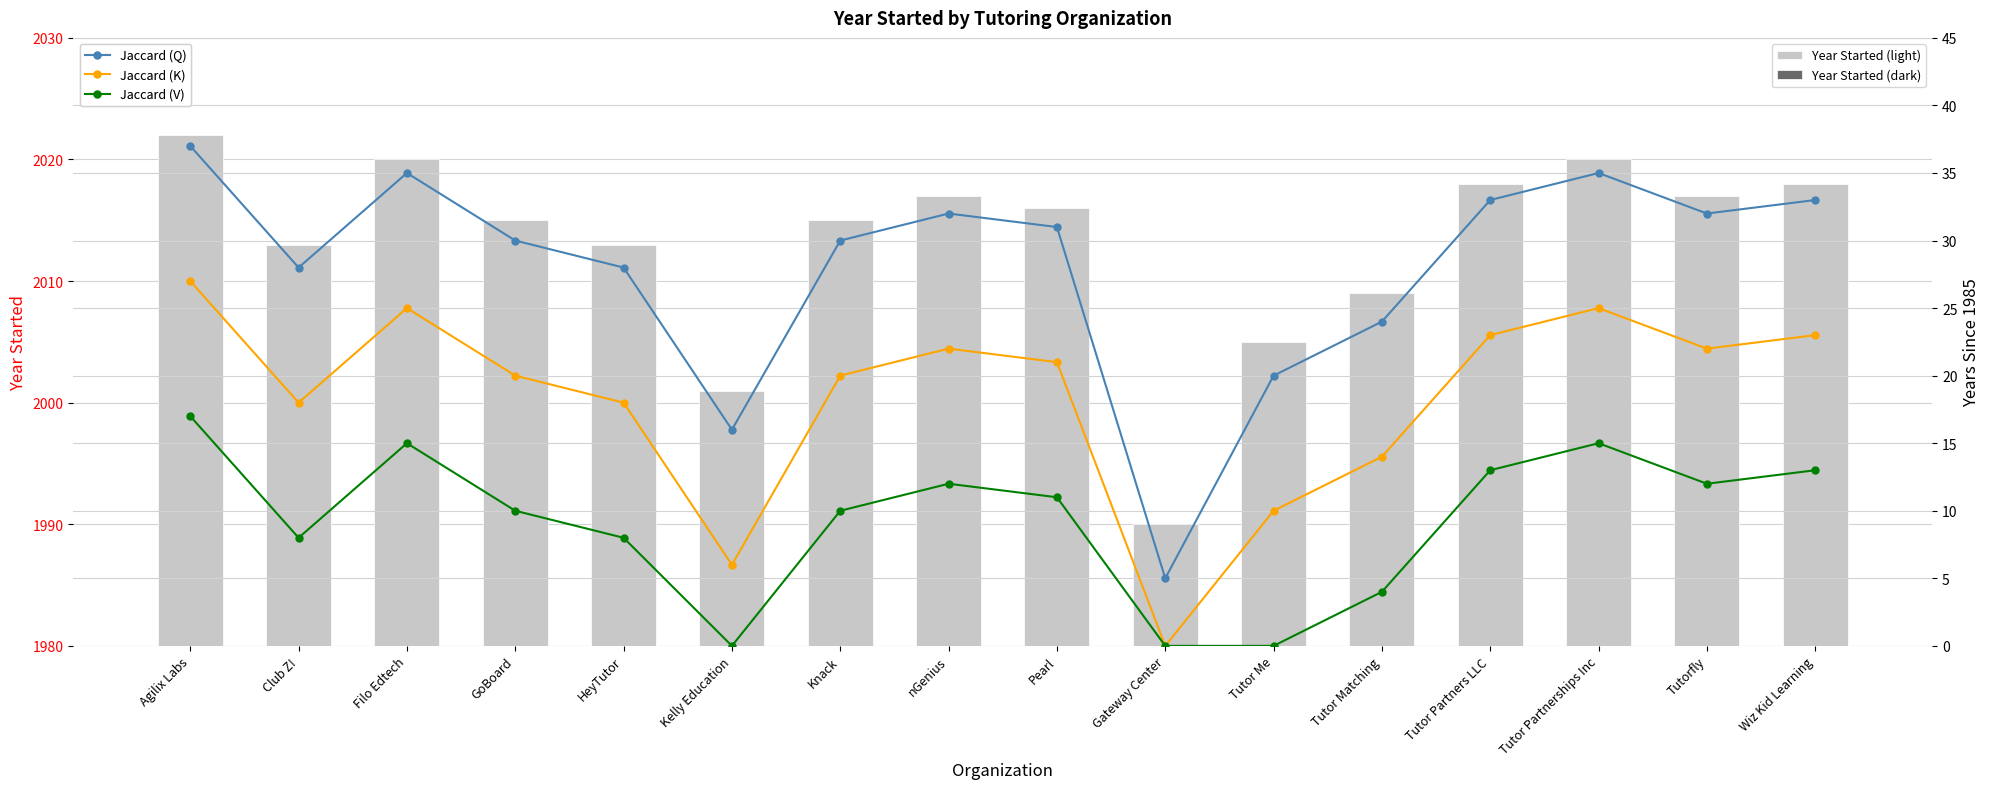

What is the difference between the maximum and second lowest values in the Jaccard (V) series?

17